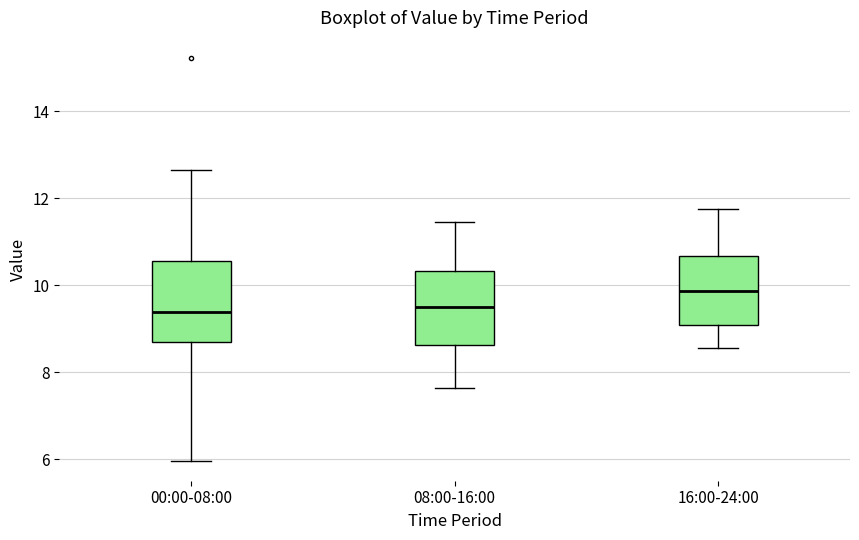

Reading left to right, read every box against the y-axis: the position of its median line, the range the box covers, and the ends of its whiskers. The values are not printed on the chart, so give them approximately, as read against the axis.

00:00-08:00: median 9.4, box 8.8 to 10.6, whiskers 6.0 to 12.6
08:00-16:00: median 9.6, box 8.6 to 10.4, whiskers 7.6 to 11.4
16:00-24:00: median 9.8, box 9.2 to 10.6, whiskers 8.6 to 11.8